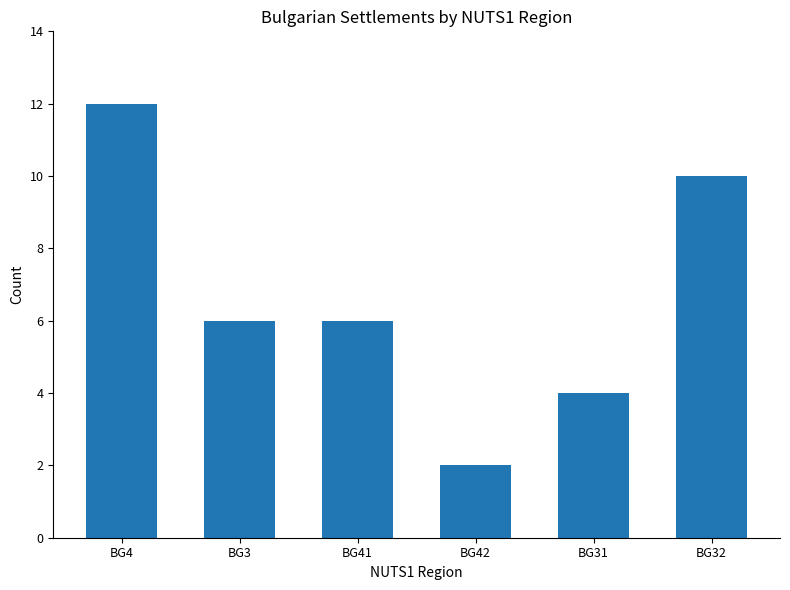

What is the label of the 1st bar from the right?

BG32